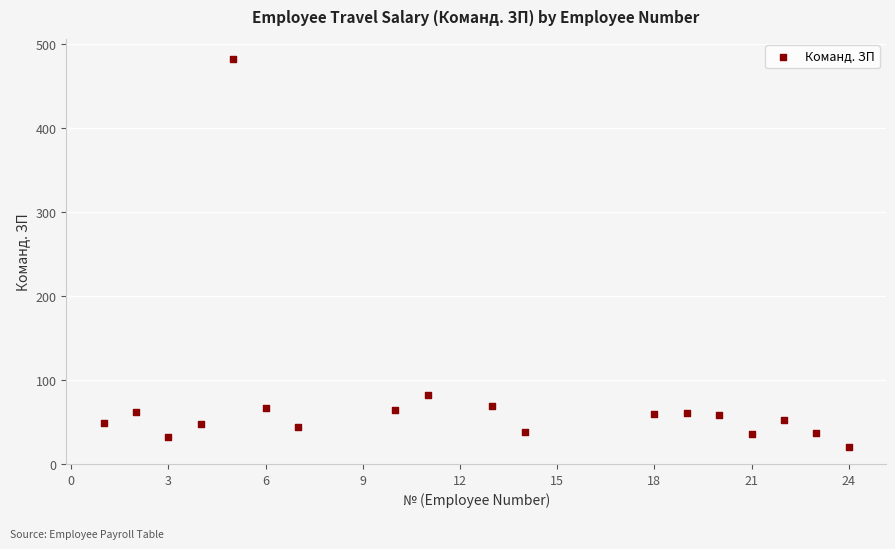

What is the range of Y values (max minus min)?

462.0